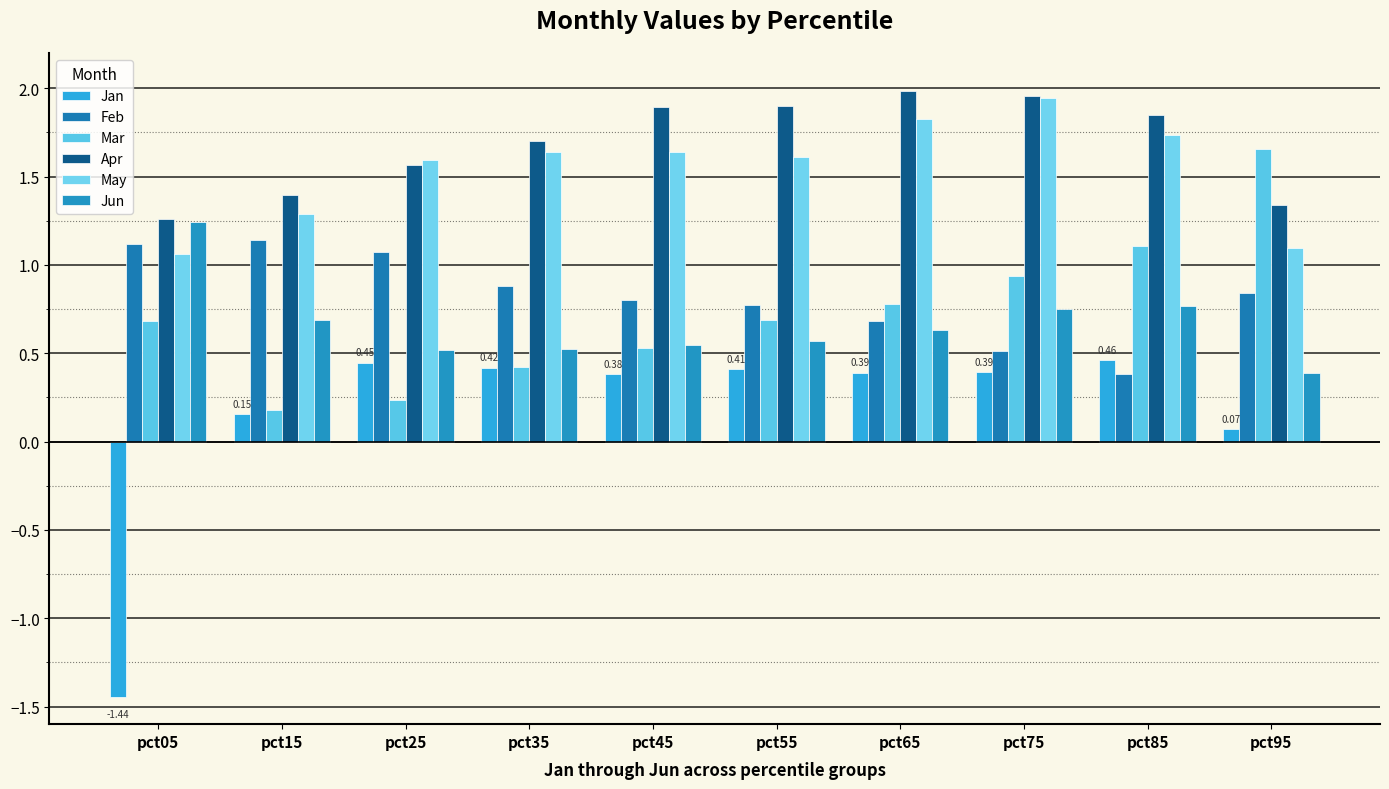

Which category has the lowest value in the May series?

pct05